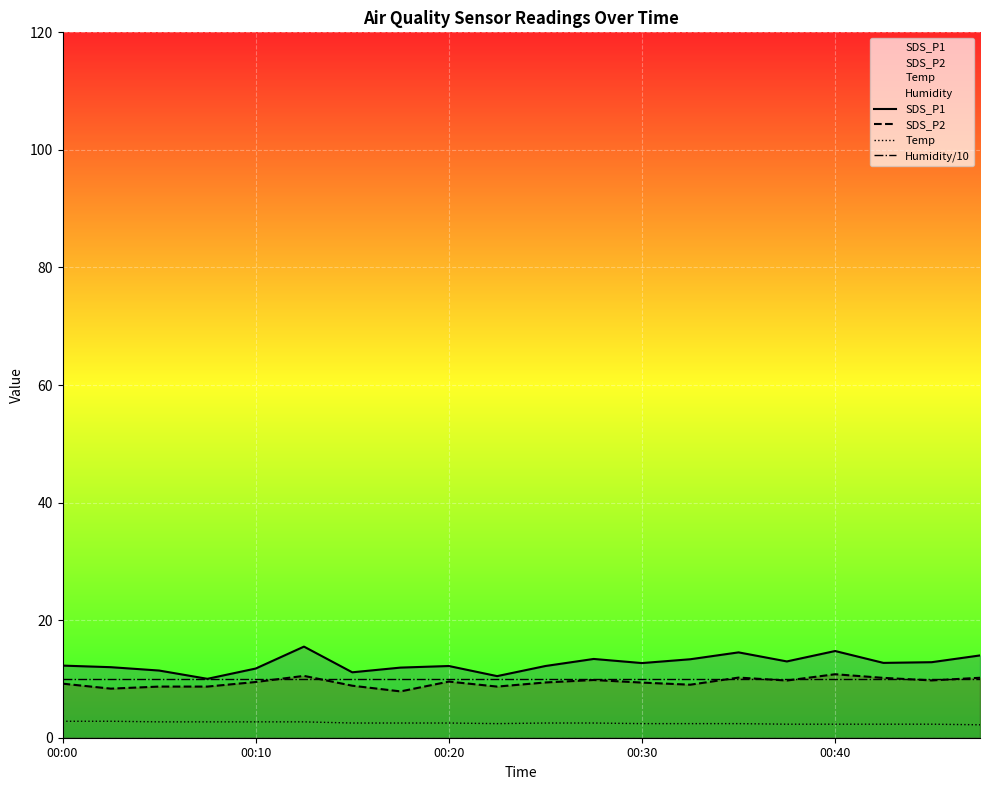

What is the value of the SDS_P1 point at the 7th from the left?

11.1